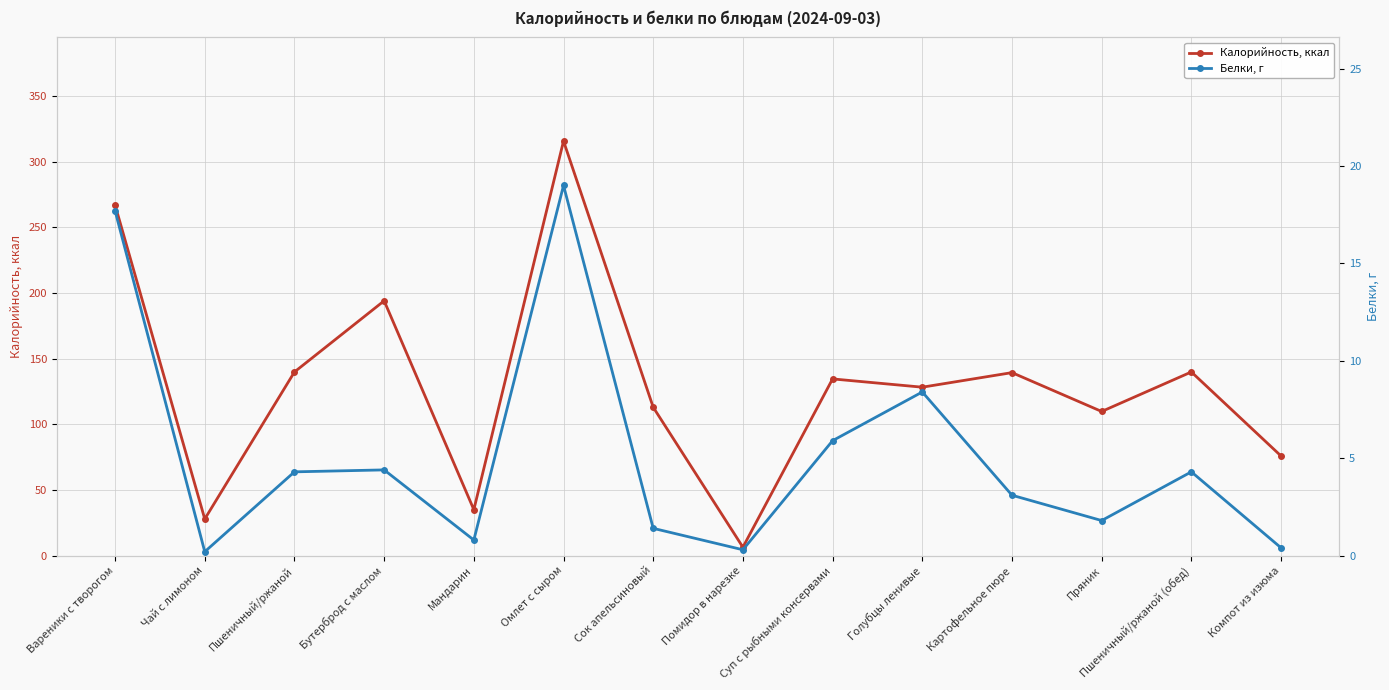

Rank the series at Суп с рыбными консервами from highest to lowest value.

Калорийность, ккал, Белки, г